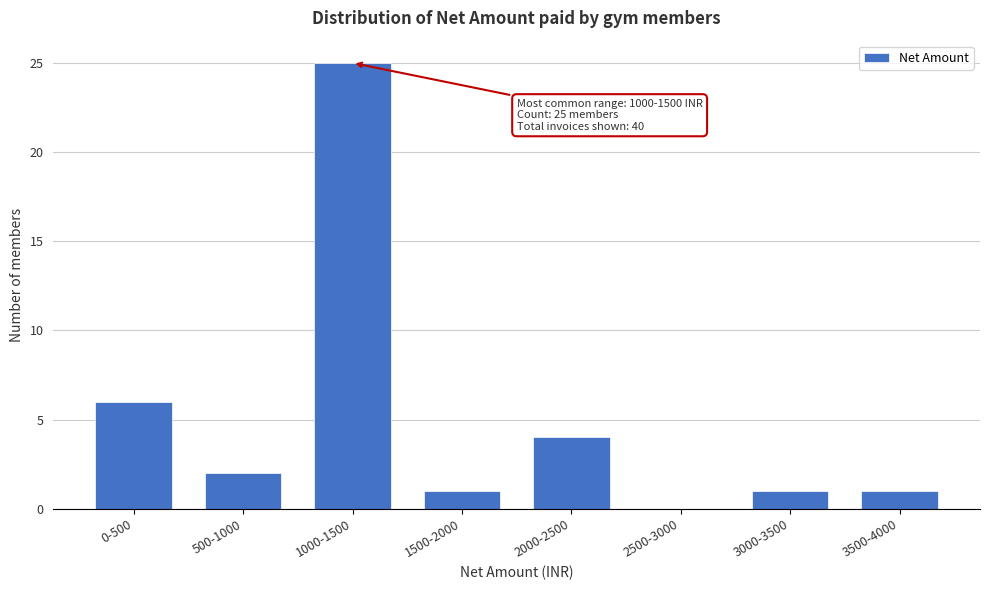

Reading right to left, extract all data points from this chart.

3500-4000=1	3000-3500=1	2500-3000=0	2000-2500=4	1500-2000=1	1000-1500=25	500-1000=2	0-500=6